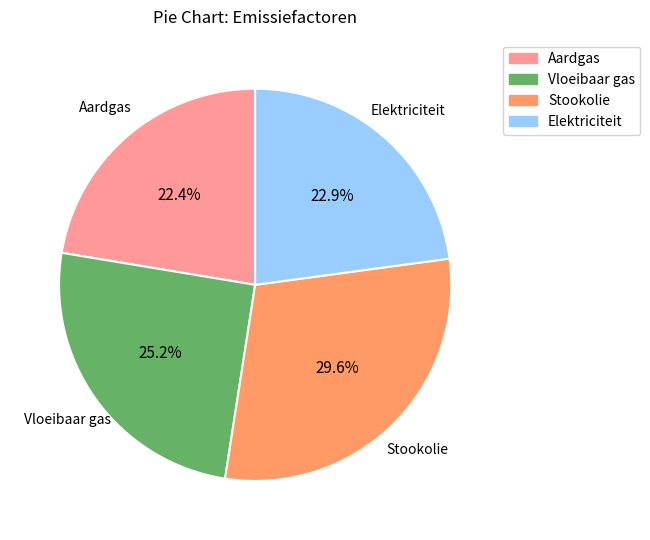

Combined, do Vloeibaar gas and Elektriciteit account for over 50%?

No